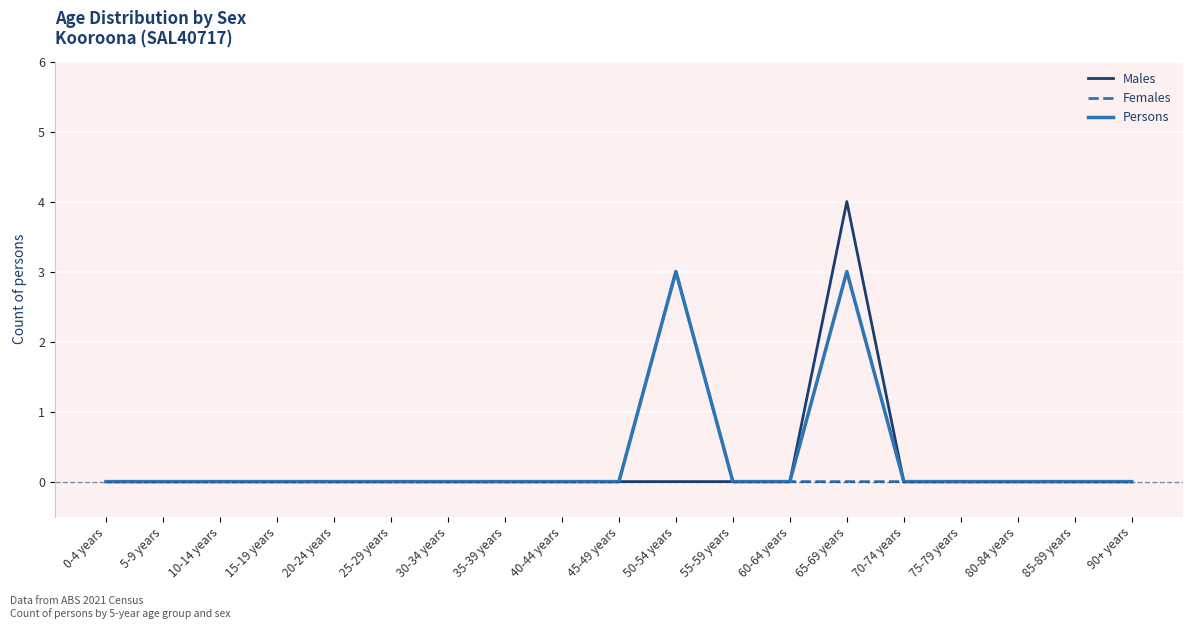

What is the difference between the maximum and minimum values in the Males series?

4